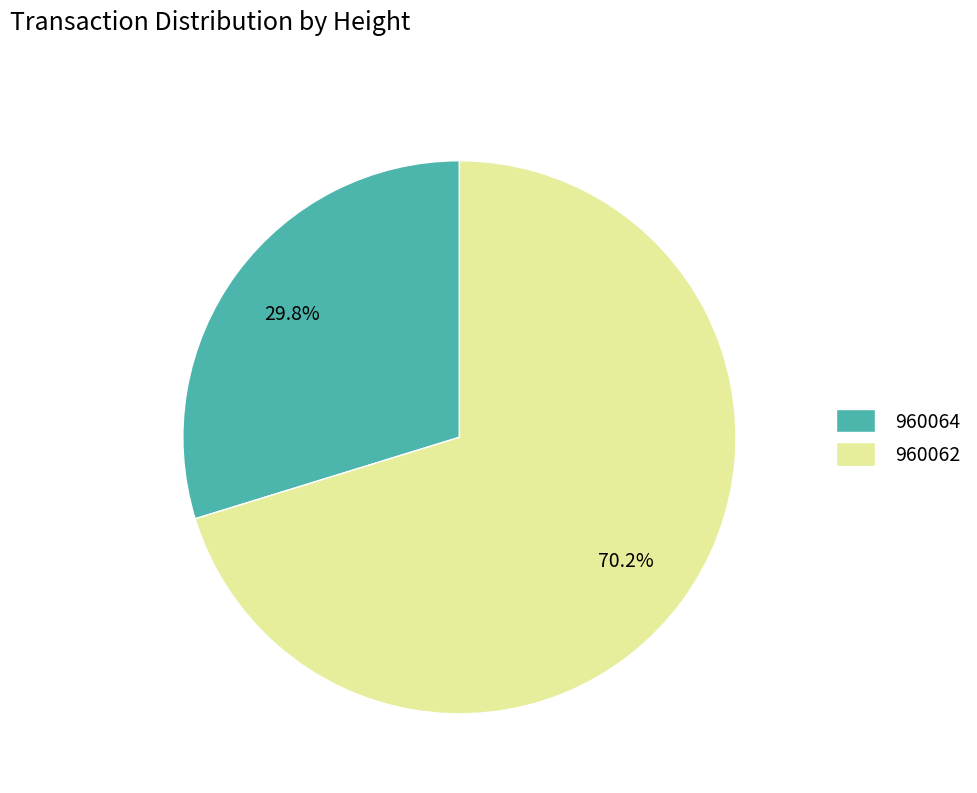

To the nearest percent, what is the average slice percentage?

50%